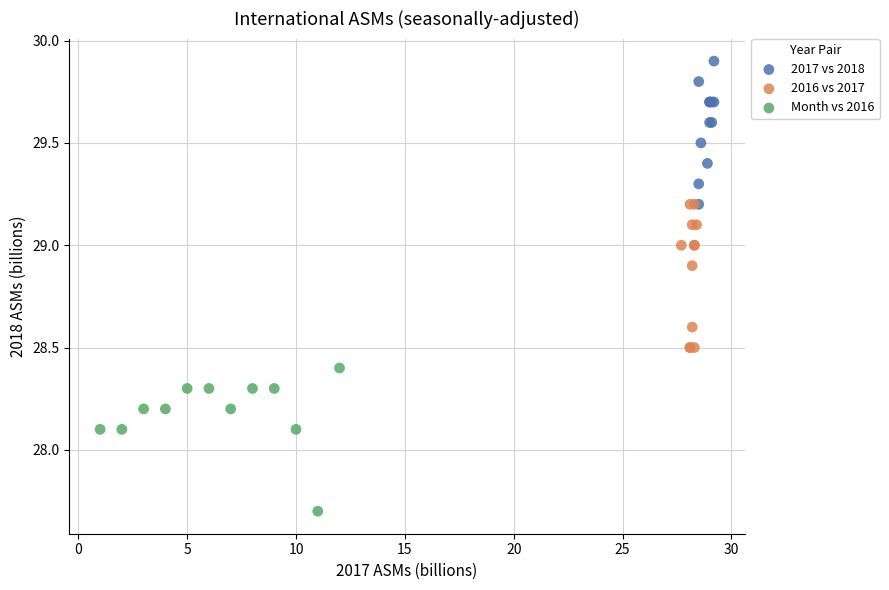

Which series reaches the maximum Y coordinate?

2017 vs 2018